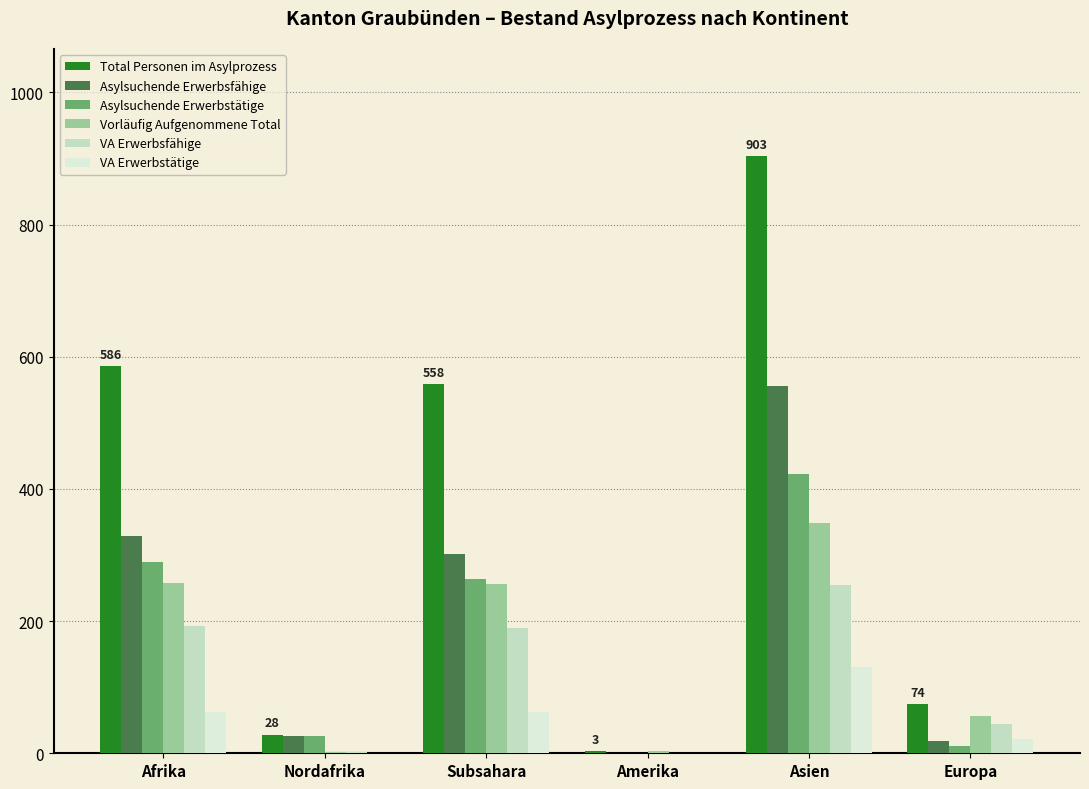

How many distinct data groups are displayed?

6